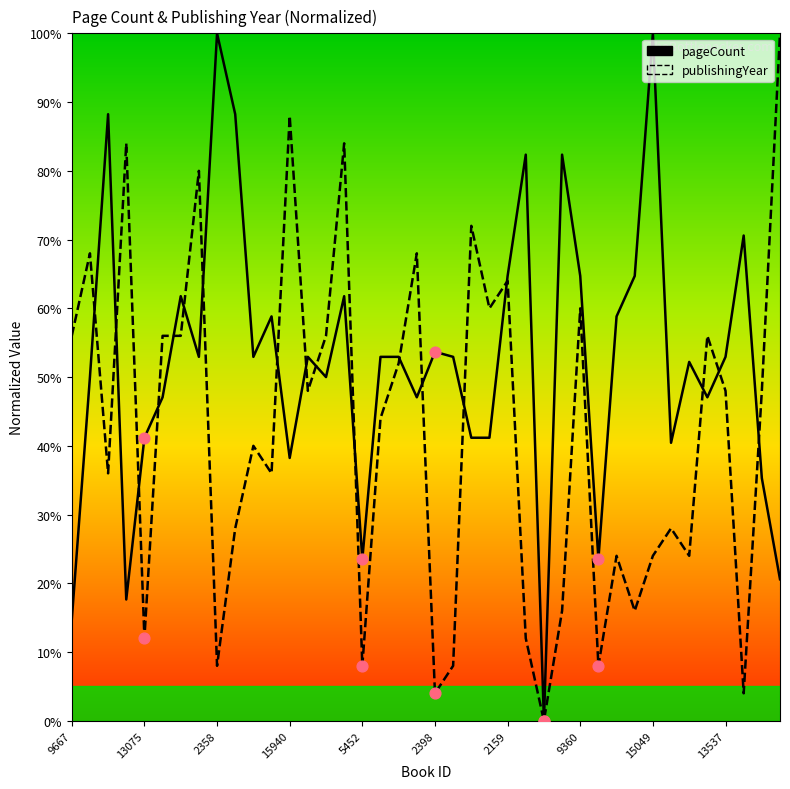

Which series reaches the maximum Y coordinate?

pageCount